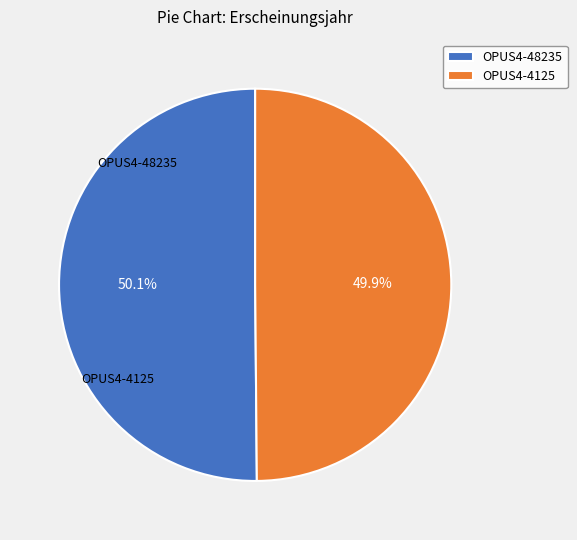

The OPUS4-4125 slice represents 50% of the pie. True or false?

True